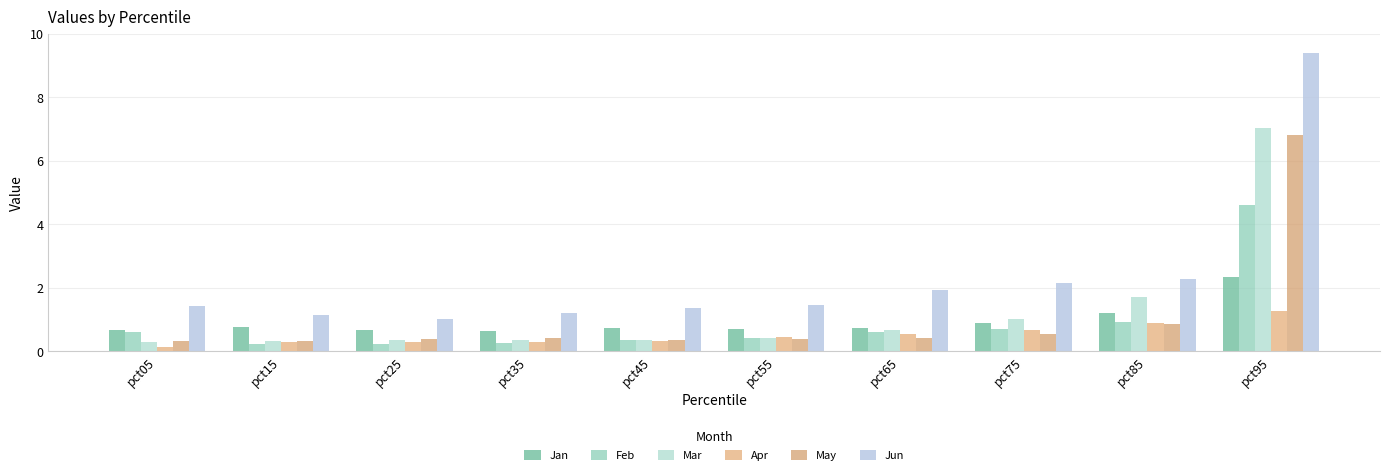

List the labels in order of Mar value, largest first.

pct95, pct85, pct75, pct65, pct55, pct35, pct45, pct25, pct15, pct05